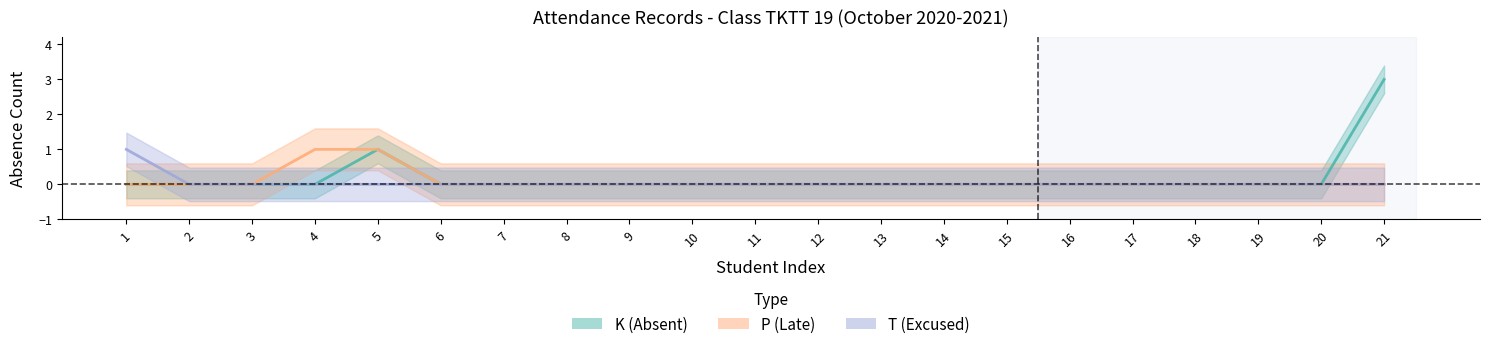

How many positive values does the K (Absent) series have?

2